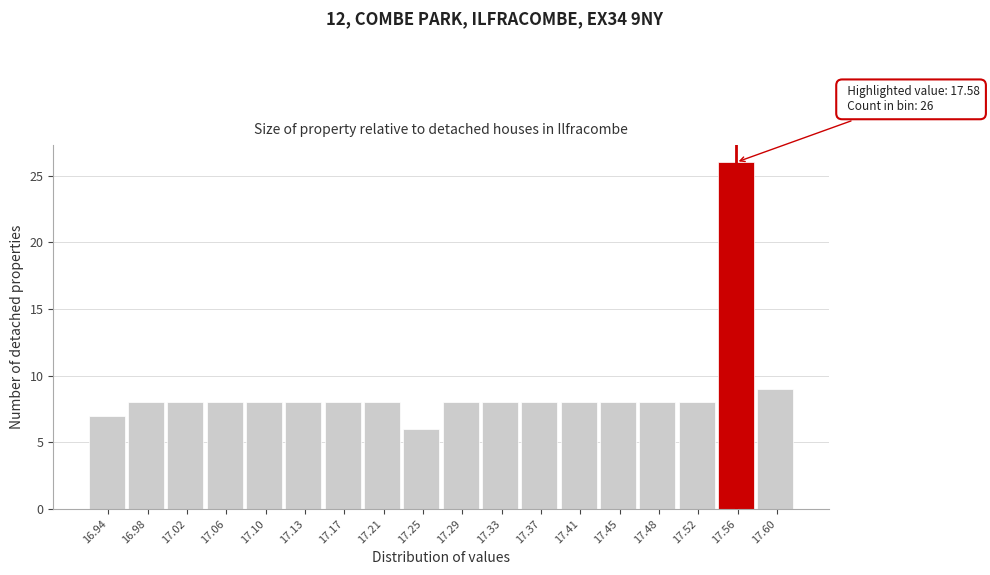

Reading left to right, extract all data points from this chart.

7	8	8	8	8	8	8	8	6	8	8	8	8	8	8	8	26	9